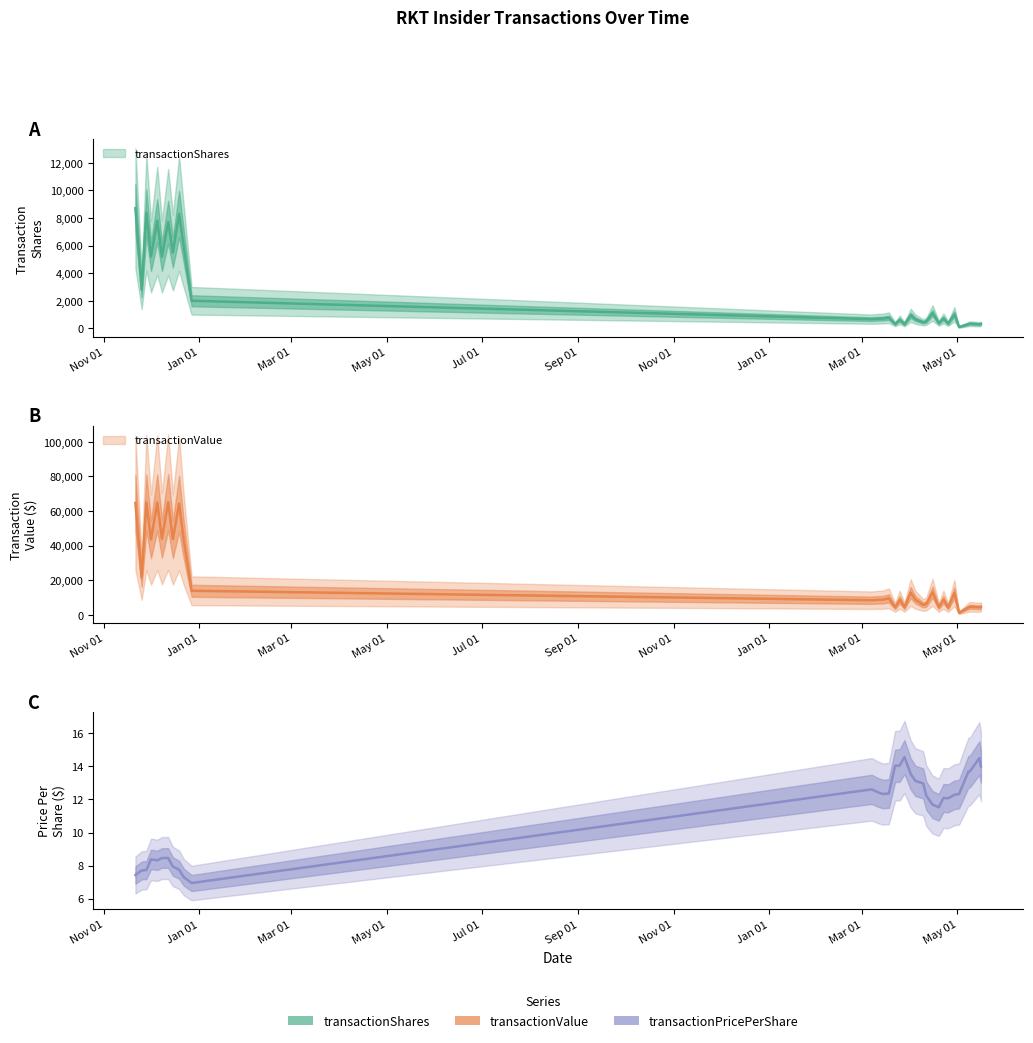

What is the difference between the maximum and minimum values in the transactionValue series?

63974.0